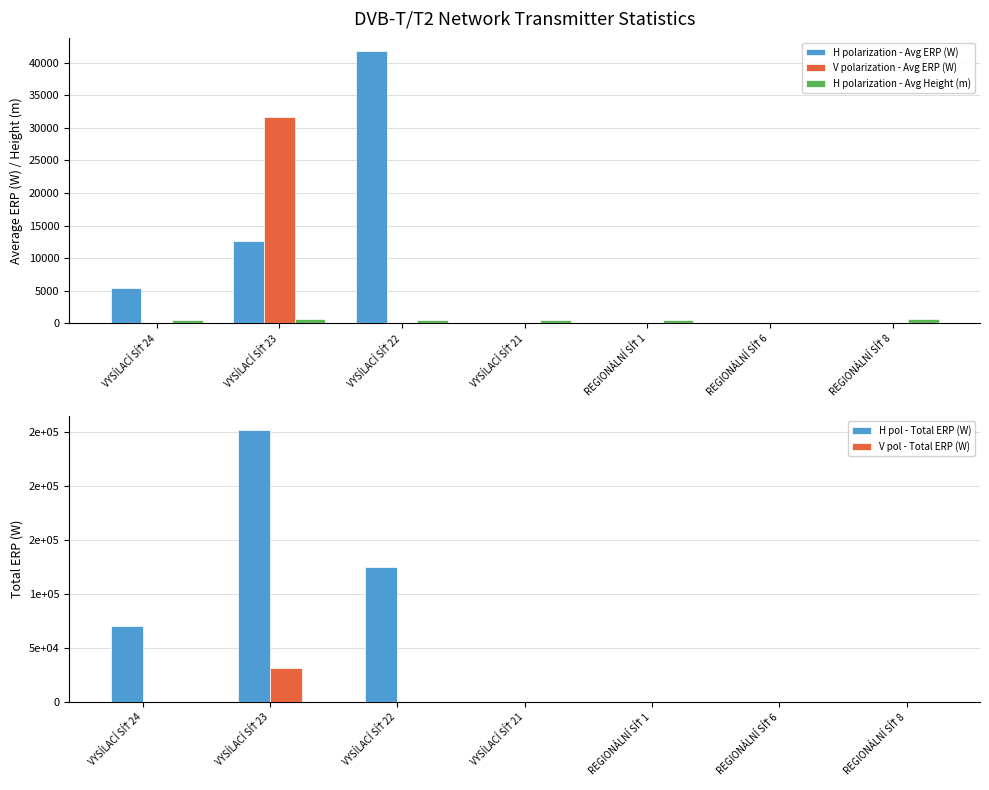

What is the maximum value shown in the chart?

251771